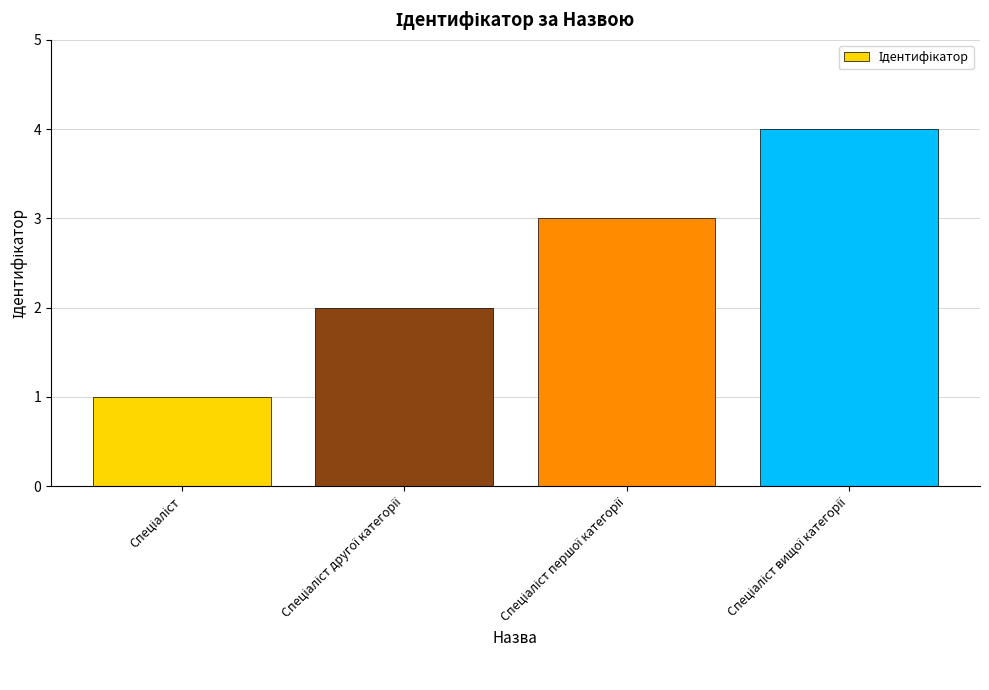

What is the value of the 2nd bar from the left?

2